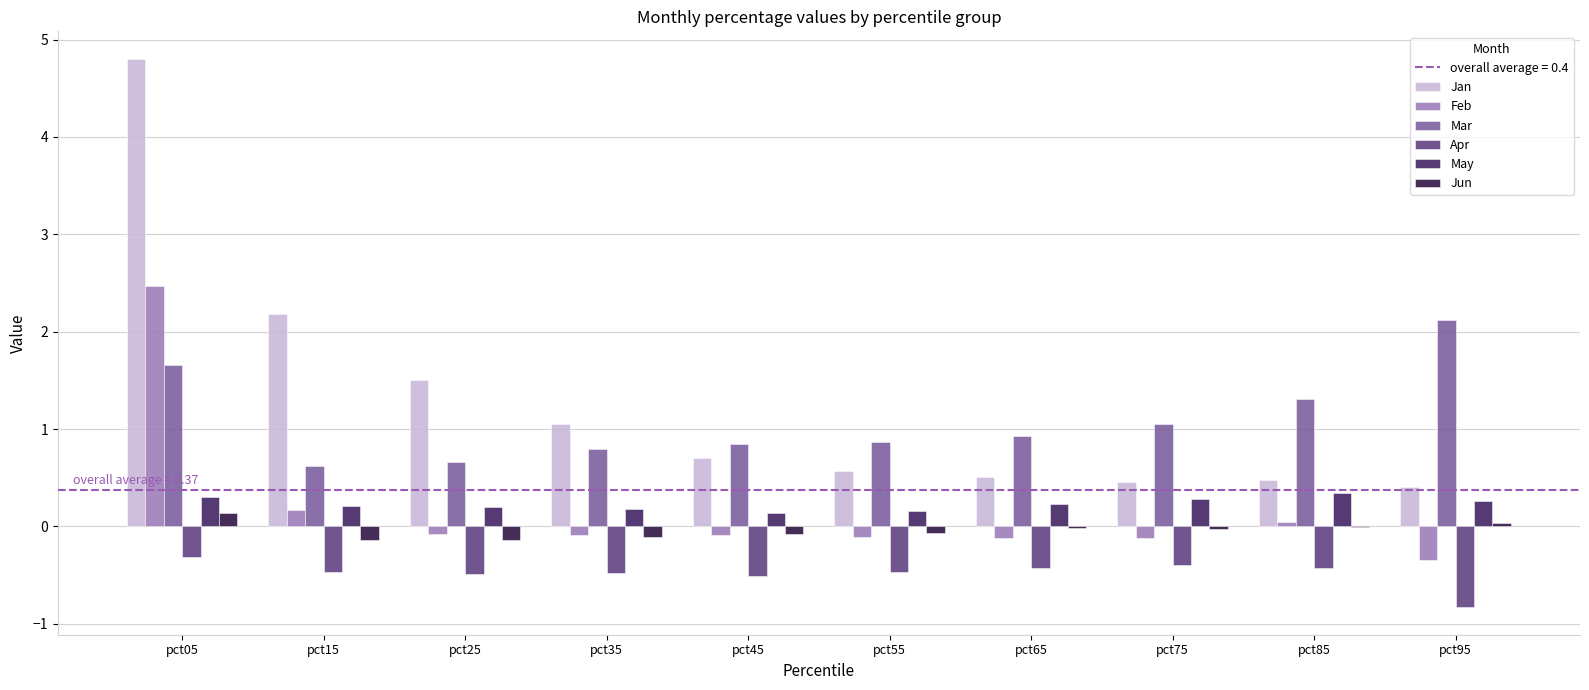

Count the number of categories in the chart.

10